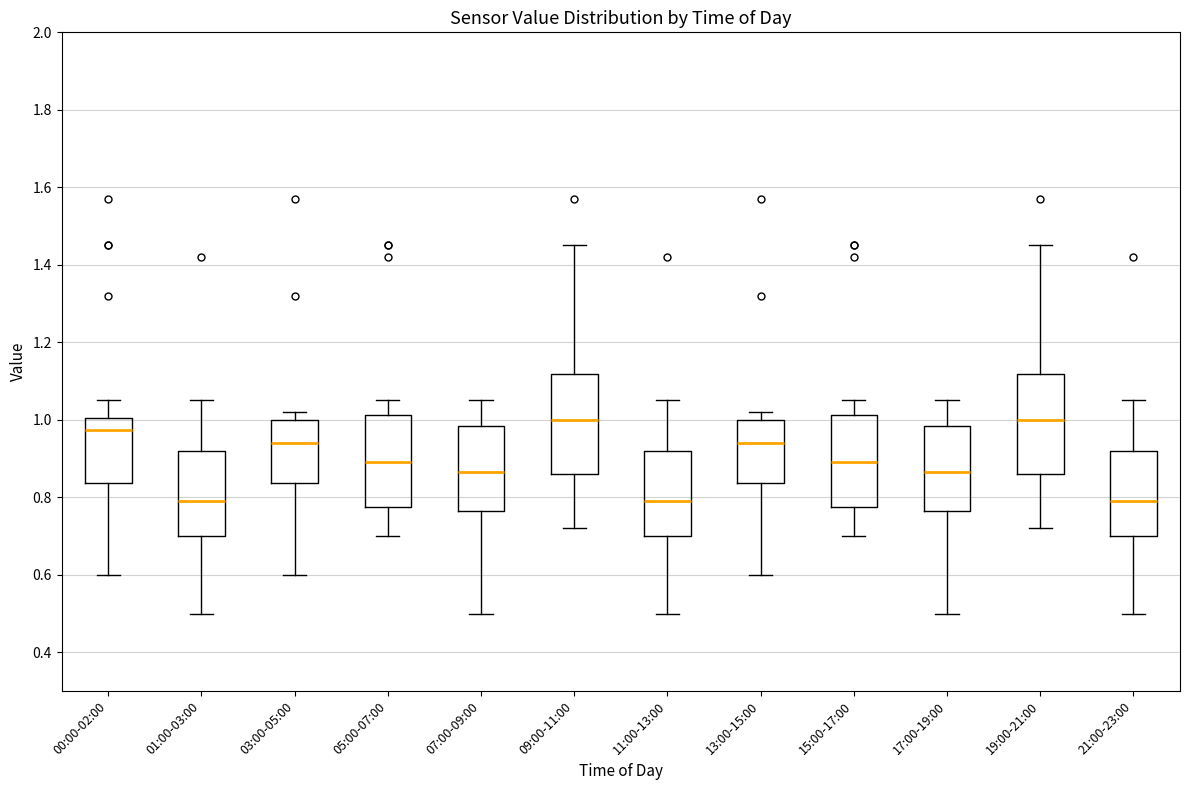

Reading left to right, transcribe this box plot: for each box, give where its median line is, the range the box spans, and where its two whiskers end, as read against the y-axis. The values are not printed on the chart, so give them approximately, as read against the axis.

00:00-02:00: median 0.98, box 0.84 to 1.00, whiskers 0.60 to 1.06
01:00-03:00: median 0.80, box 0.70 to 0.92, whiskers 0.50 to 1.06
03:00-05:00: median 0.94, box 0.84 to 1.00, whiskers 0.60 to 1.02
05:00-07:00: median 0.90, box 0.78 to 1.02, whiskers 0.70 to 1.06
07:00-09:00: median 0.86, box 0.76 to 0.98, whiskers 0.50 to 1.06
09:00-11:00: median 1.00, box 0.86 to 1.12, whiskers 0.72 to 1.46
11:00-13:00: median 0.80, box 0.70 to 0.92, whiskers 0.50 to 1.06
13:00-15:00: median 0.94, box 0.84 to 1.00, whiskers 0.60 to 1.02
15:00-17:00: median 0.90, box 0.78 to 1.02, whiskers 0.70 to 1.06
17:00-19:00: median 0.86, box 0.76 to 0.98, whiskers 0.50 to 1.06
19:00-21:00: median 1.00, box 0.86 to 1.12, whiskers 0.72 to 1.46
21:00-23:00: median 0.80, box 0.70 to 0.92, whiskers 0.50 to 1.06